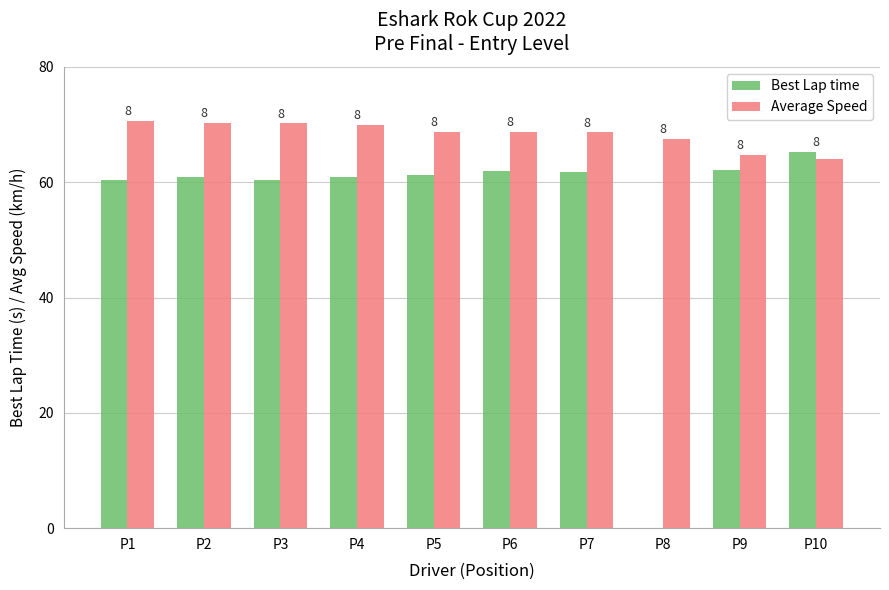

What is the sum of the Best Lap time values at P2 and P4?

121.7